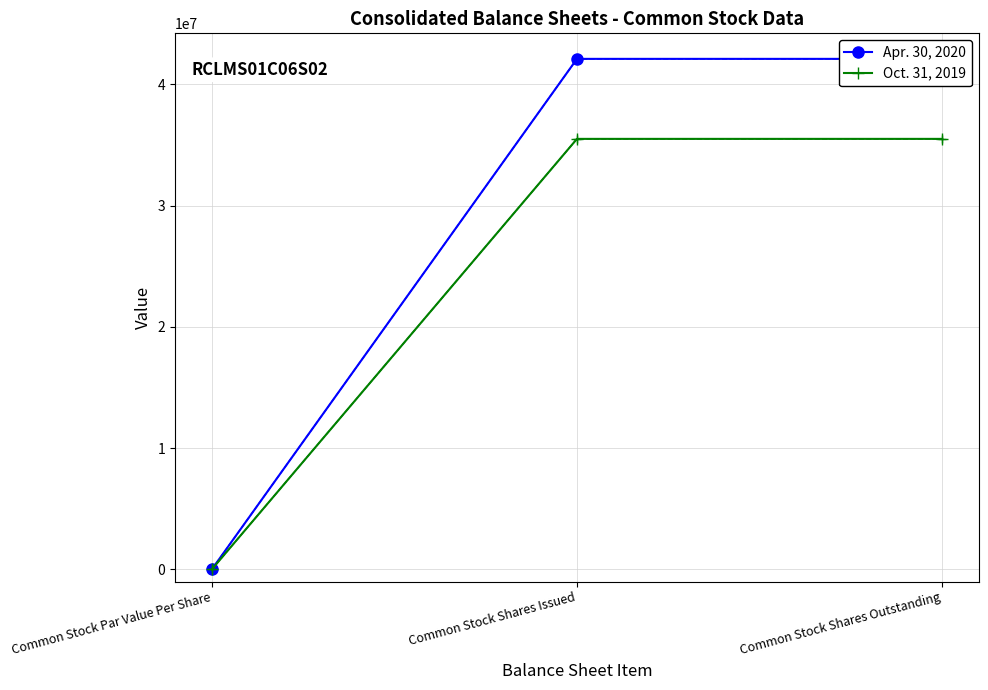

Count the Oct. 31, 2019 values in the range 0 to 35513838.

3